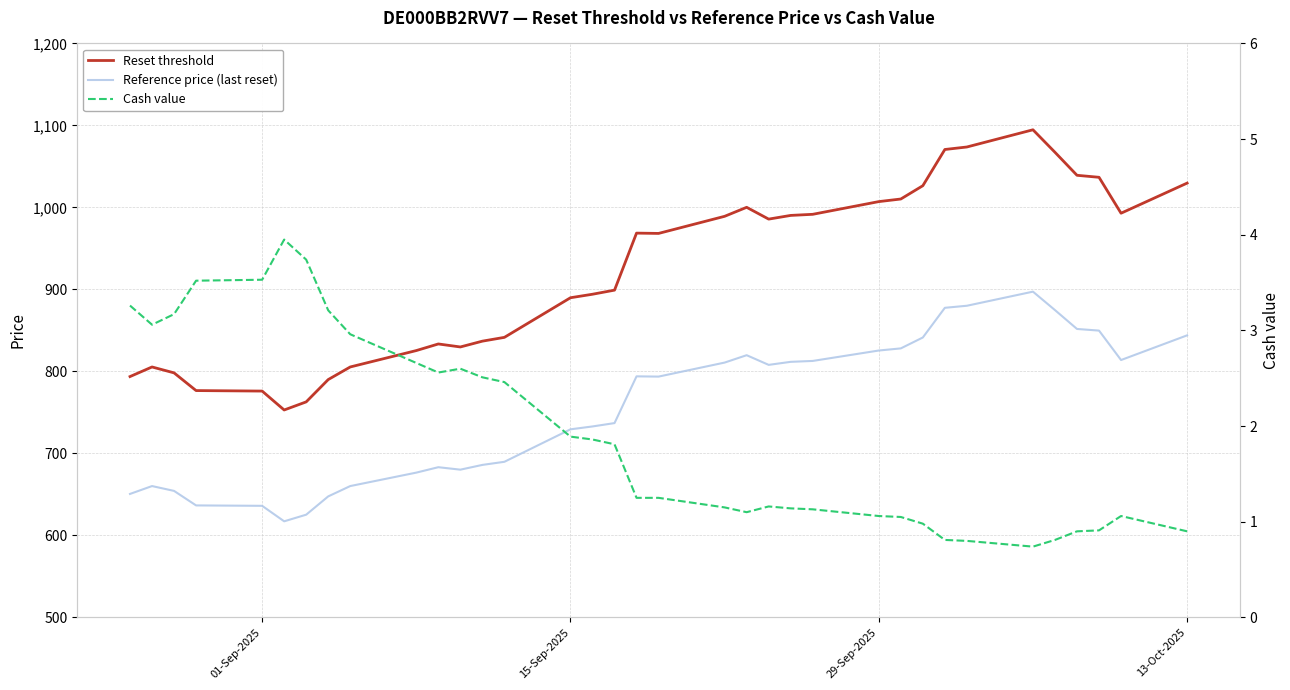

How many interior local peaks does the Reference price (last reset) series have?

5